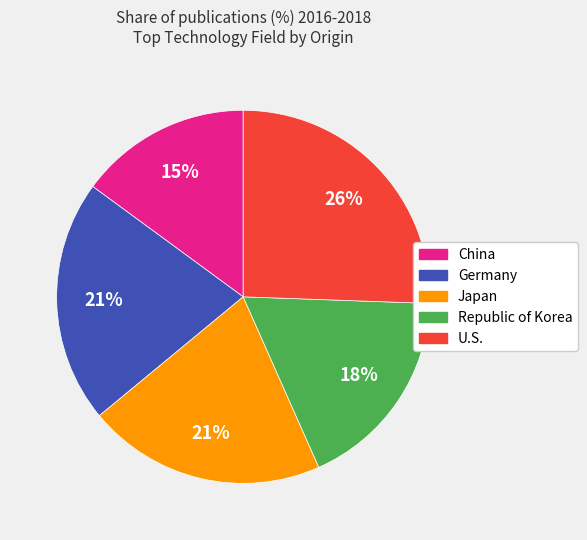

What is the smallest slice in the pie chart?

China